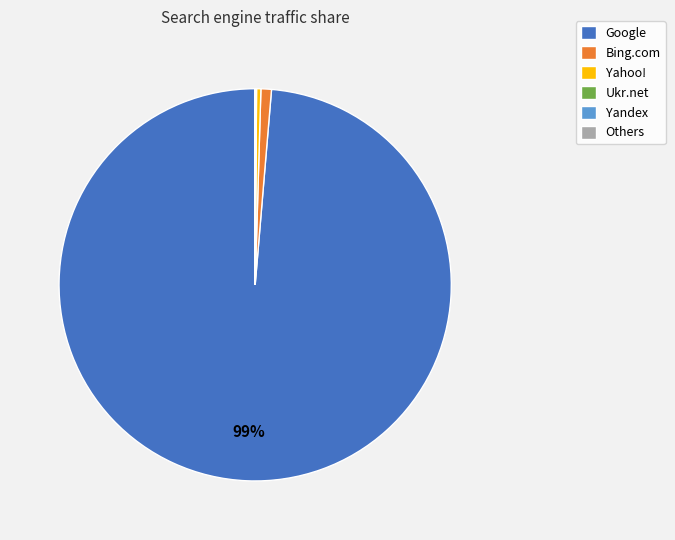

To the nearest percent, what portion does Google represent?

99%